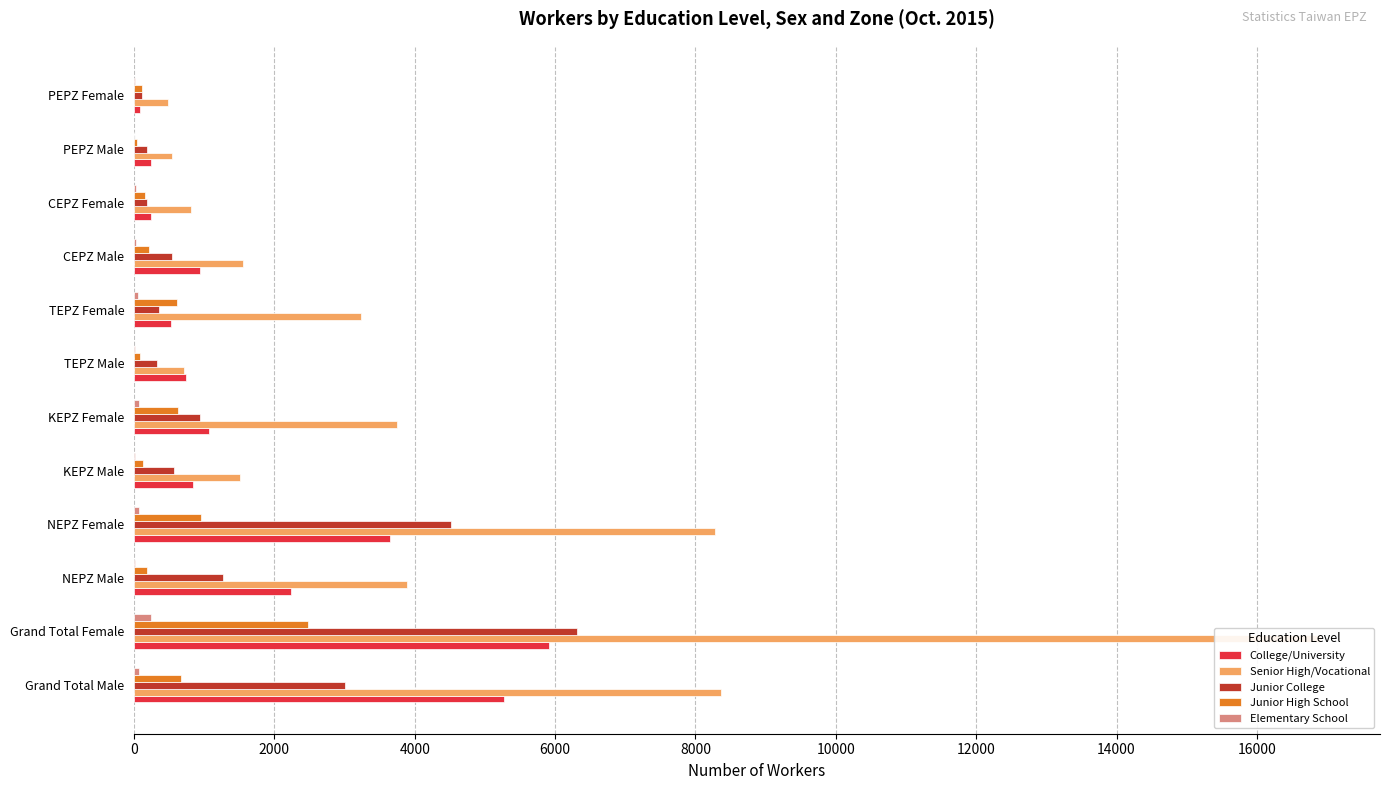

How many bars are there in total?

60